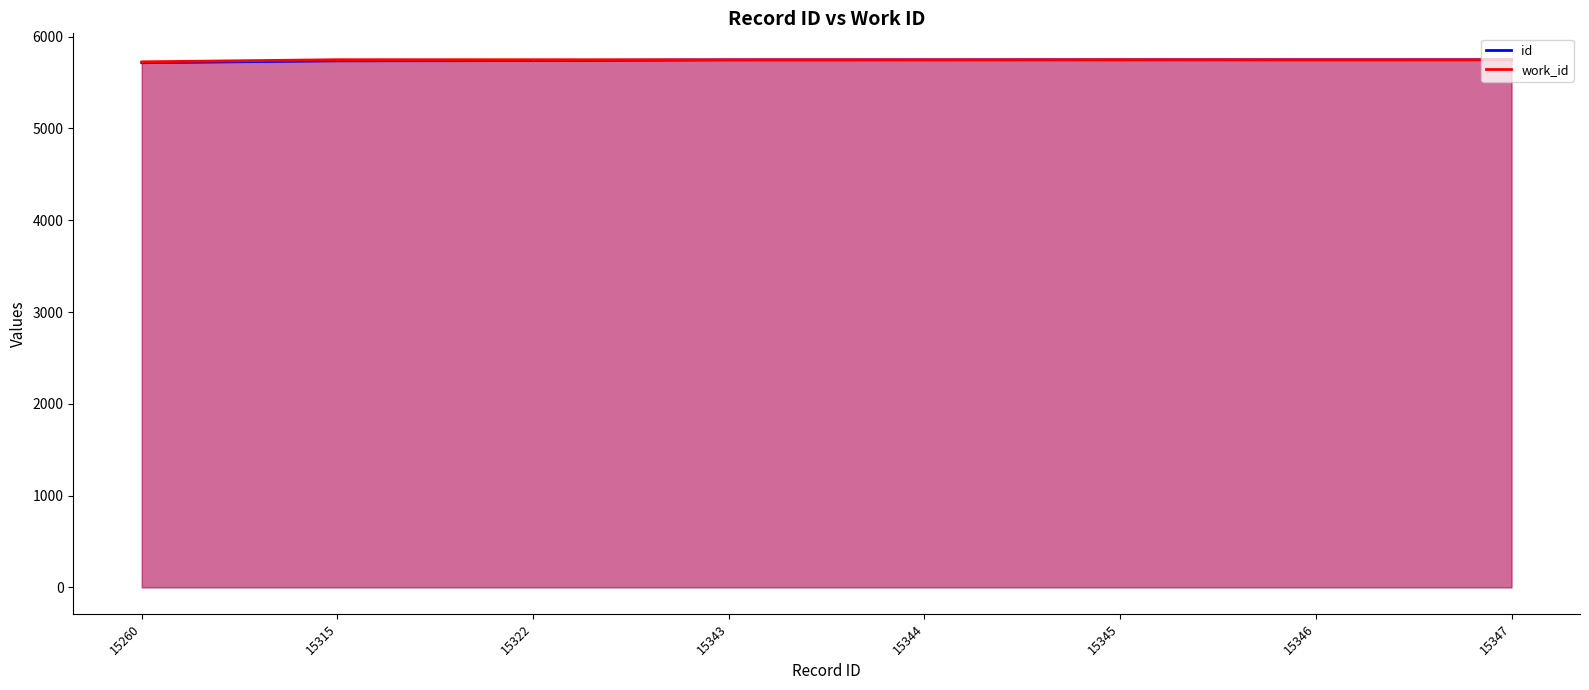

What is the value of the id point at the 2nd from the left?

5737.0